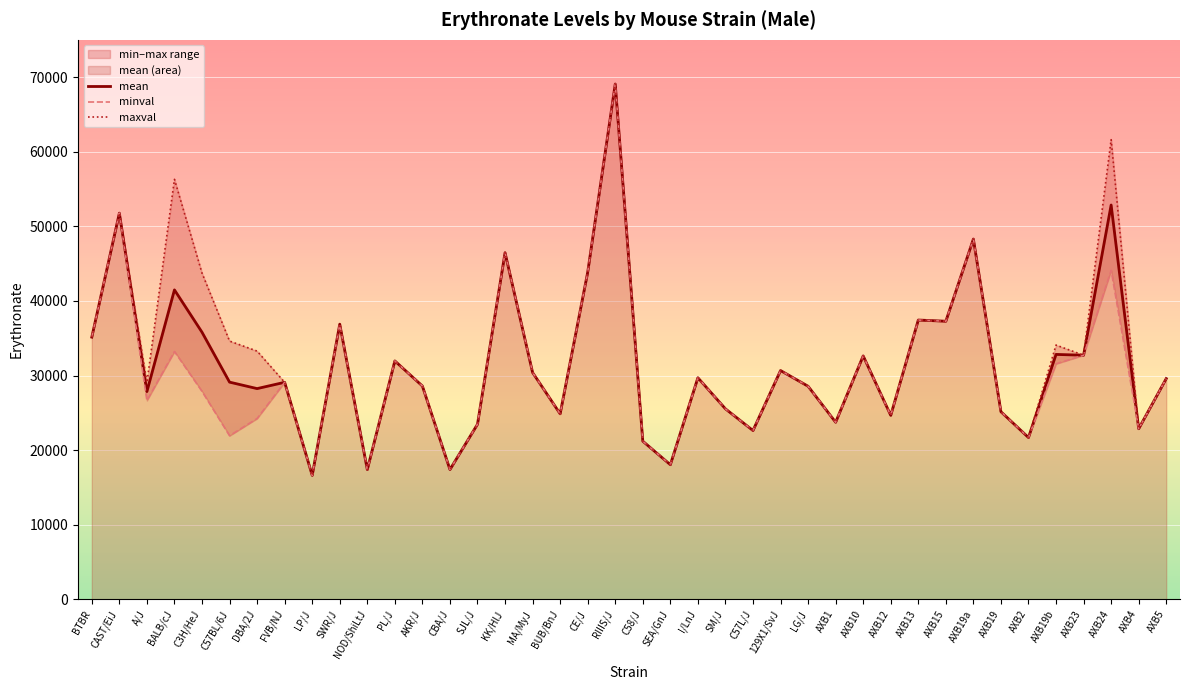

What is the total value across all series at CBA/J?

52200